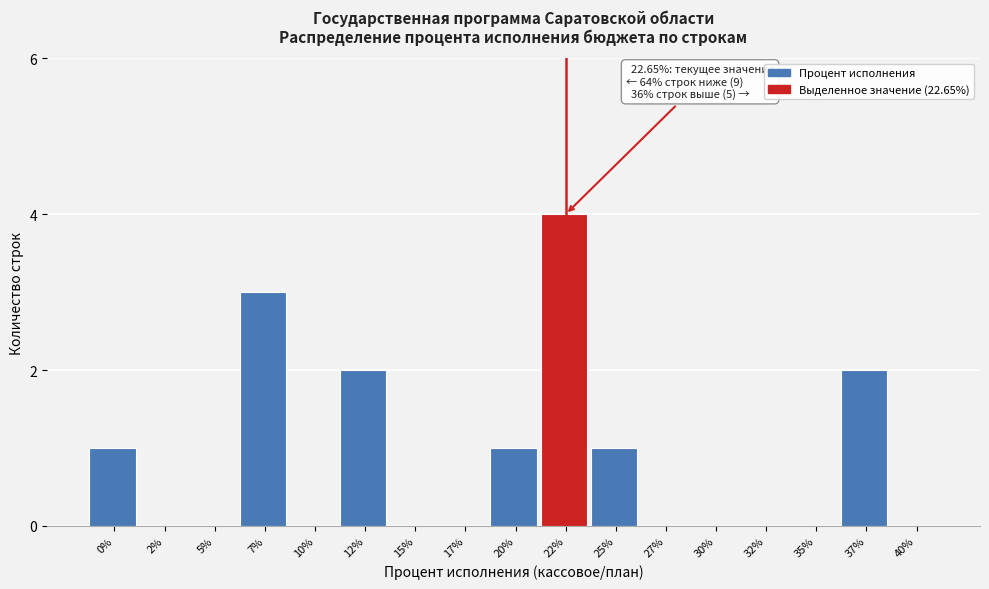

Reading left to right, extract all data points from this chart.

0%=1	2%=0	5%=0	7%=3	10%=0	12%=2	15%=0	17%=0	20%=1	22%=4	25%=1	27%=0	30%=0	32%=0	35%=0	37%=2	40%=0